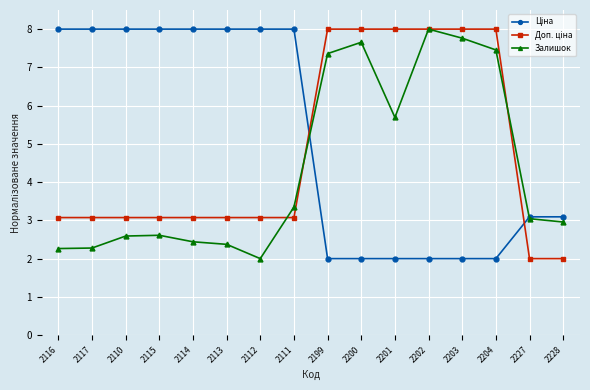

Where is Залишок nearest to the value 5?

2201